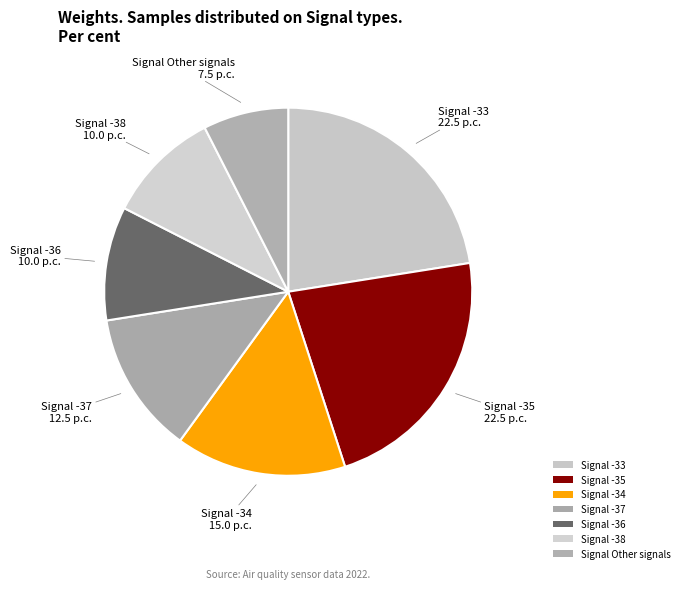

How many slices are in this pie chart?

7